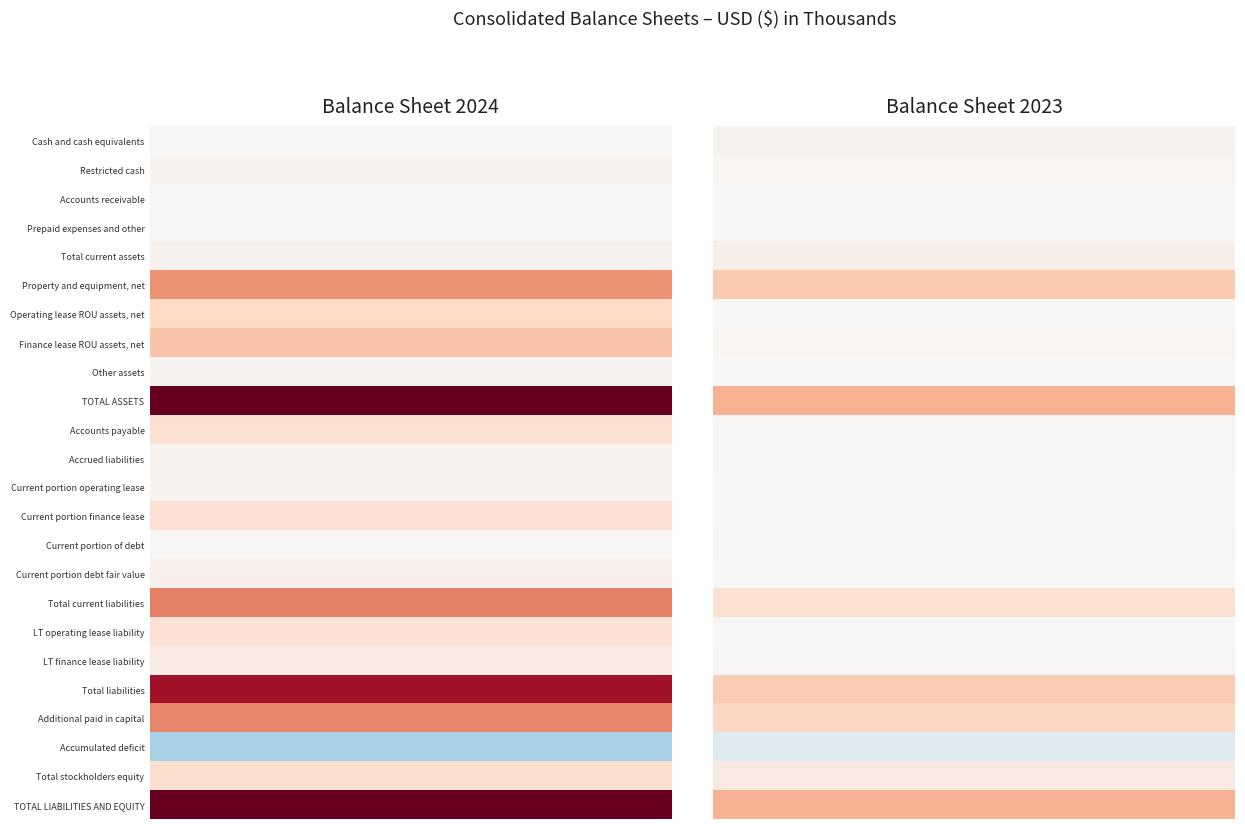

True or false: Property and equipment, net has a value of 80373 at May 31, 2024.

False